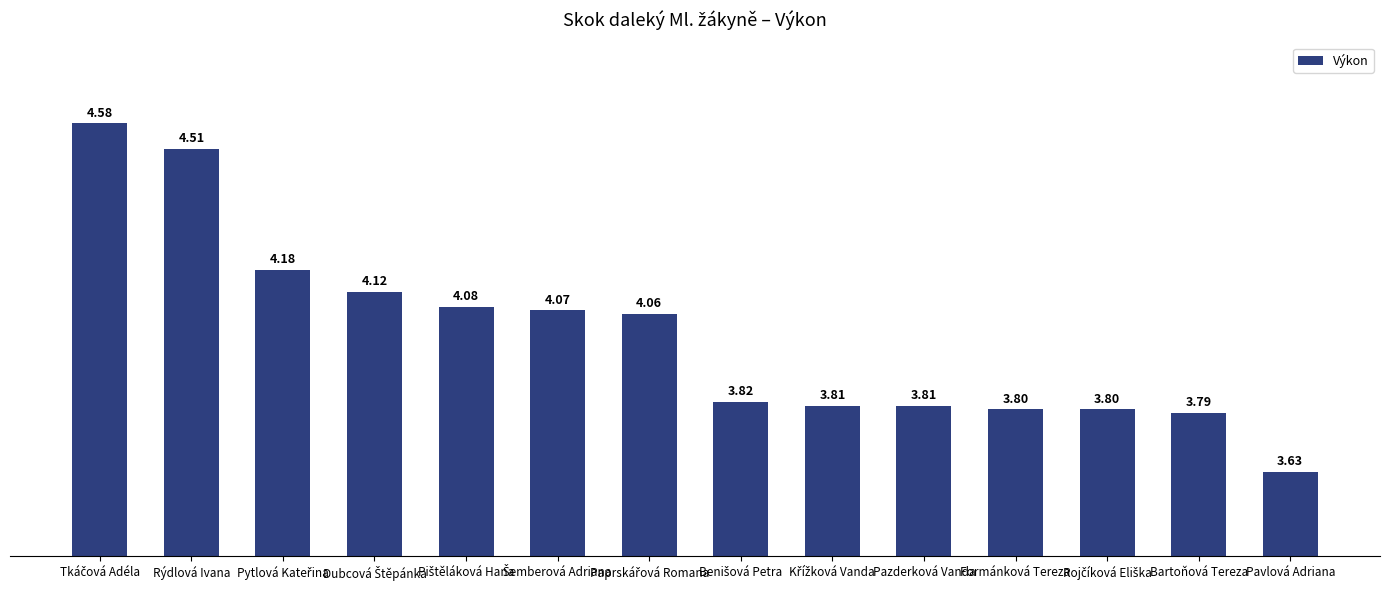

Are the bars horizontal?

No